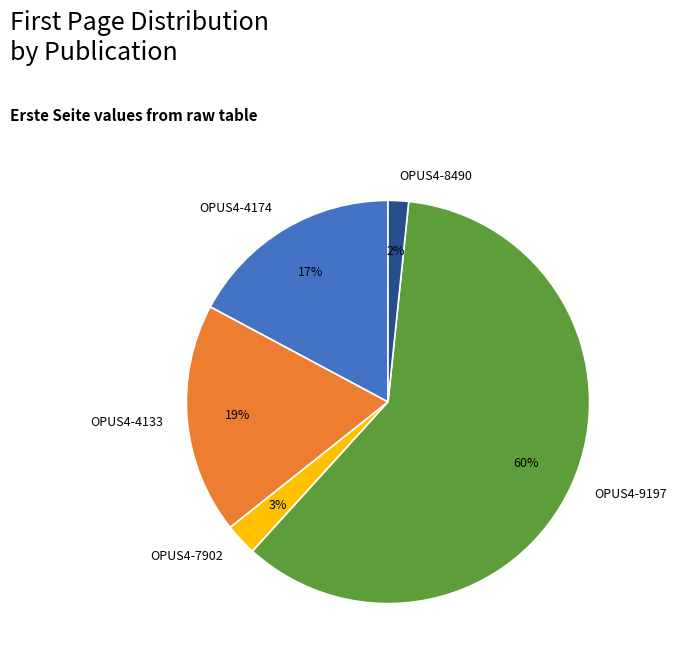

Is the sum of OPUS4-4174 and OPUS4-4133 greater than half?

No